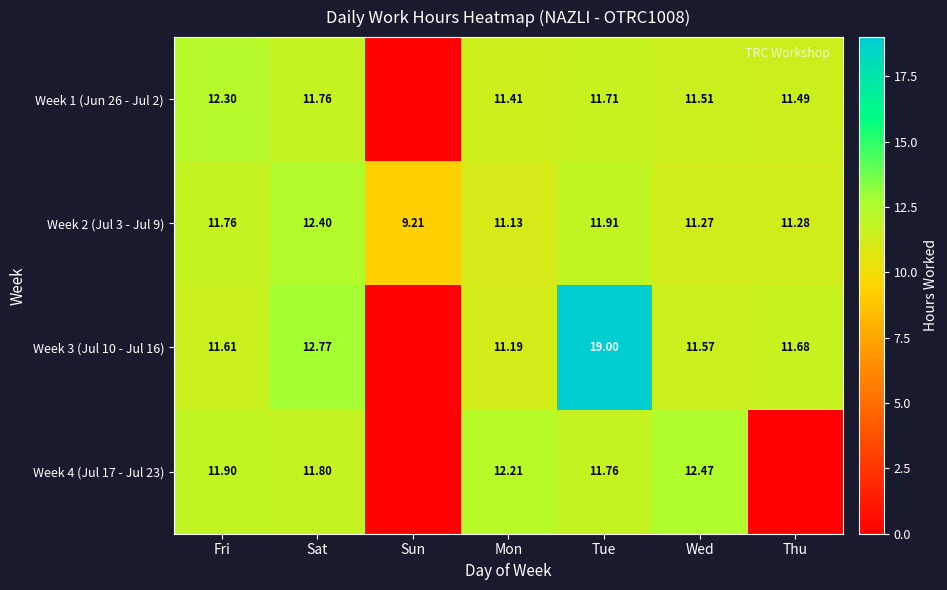

How many distinct data groups are displayed?

4